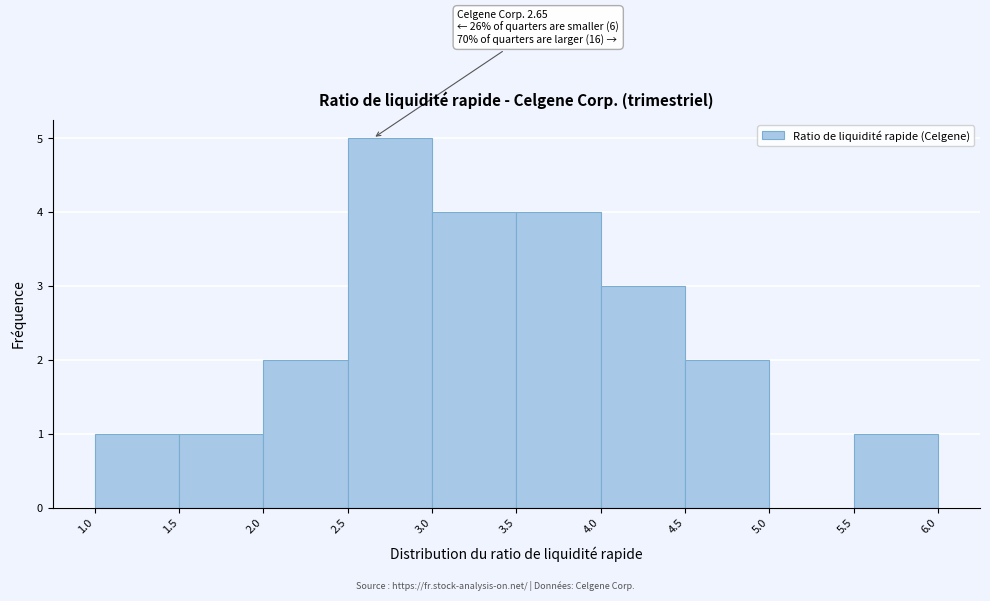

Over which range of the x-axis is the bar tallest?

2.5 to 3.0